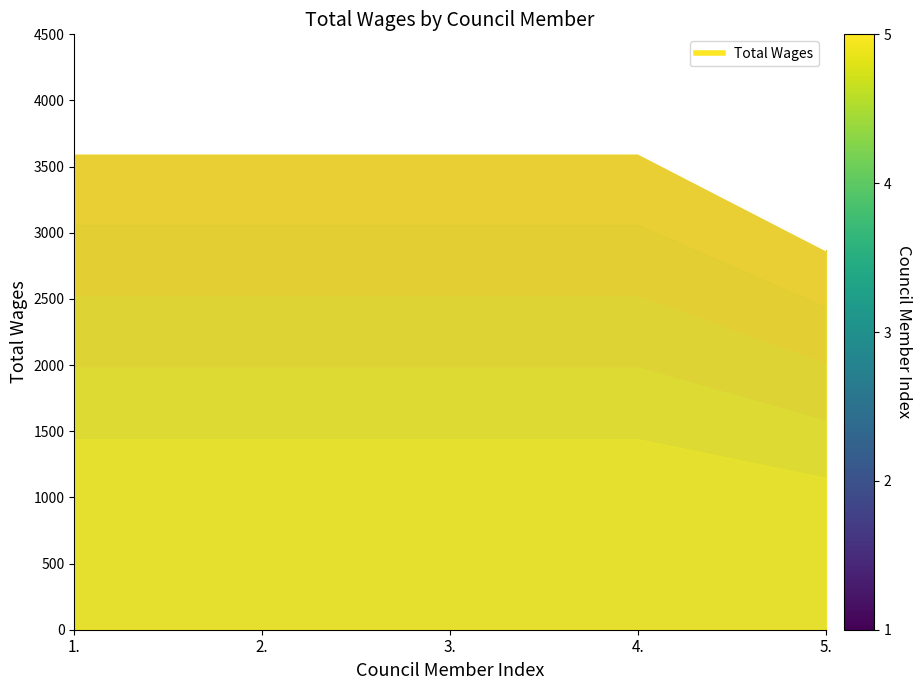

The chart shows a value of 5443 at 3.. True or false?

False